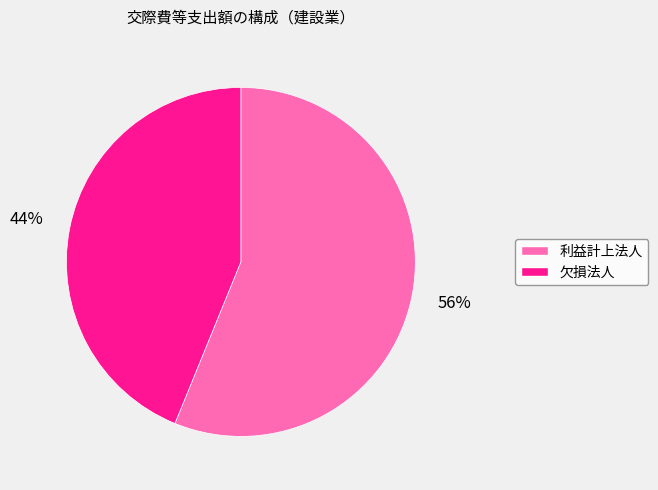

Which category has the biggest portion of the pie?

利益計上法人